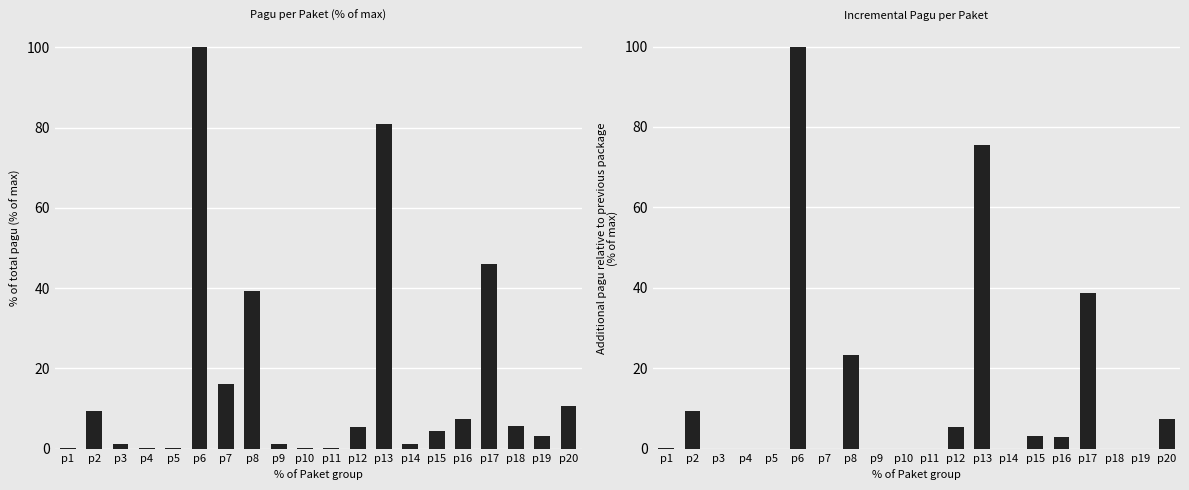

The chart shows a value of 4.6 at p15. True or false?

False